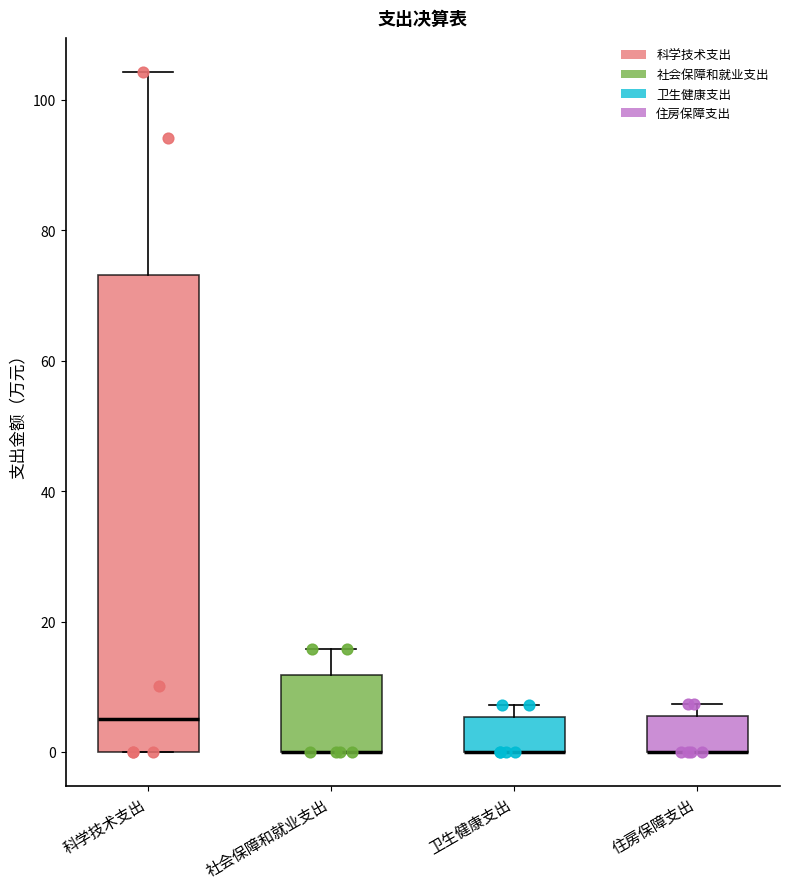

Reading left to right, transcribe this box plot: for each box, give where its median line is, the range the box spans, and where its two whiskers end, as read against the y-axis. The values are not printed on the chart, so give them approximately, as read against the axis.

科学技术支出: median 6, box 0 to 74, whiskers 0 to 104
社会保障和就业支出: median 0 (drawn on the box's lower edge), box 0 to 12, whiskers 0 to 16
卫生健康支出: median 0 (drawn on the box's lower edge), box 0 to 6, whiskers 0 to 8
住房保障支出: median 0 (drawn on the box's lower edge), box 0 to 6, whiskers 0 to 8